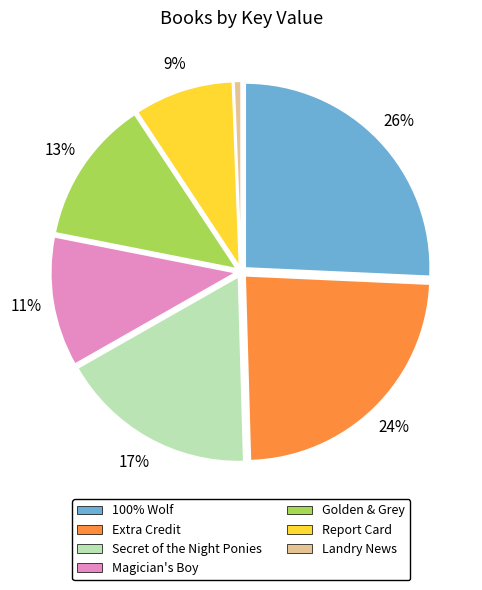

To the nearest percent, what is the difference between the Landry News and Extra Credit slice percentages?

23%